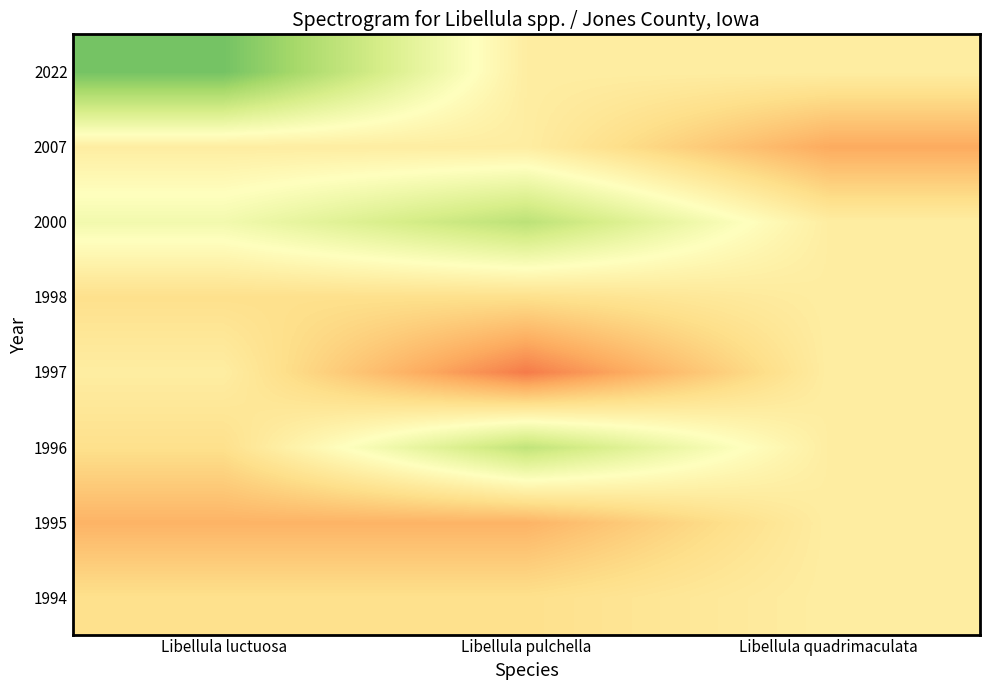

What is the smallest value displayed?

42.0